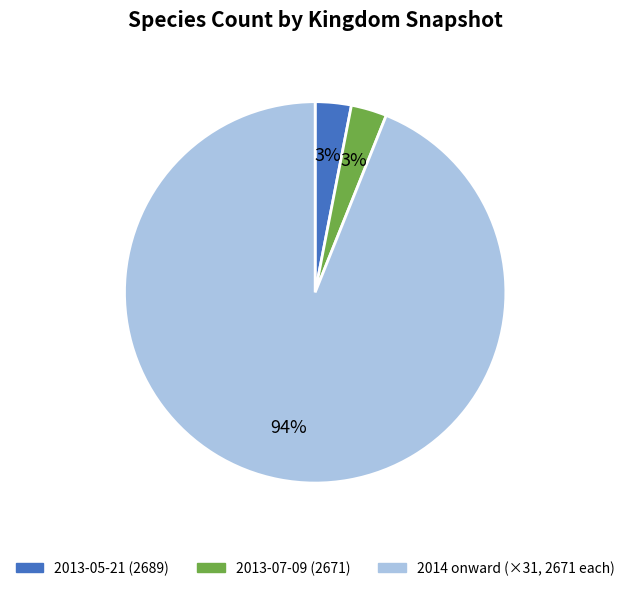

How many segments does this pie chart have?

3